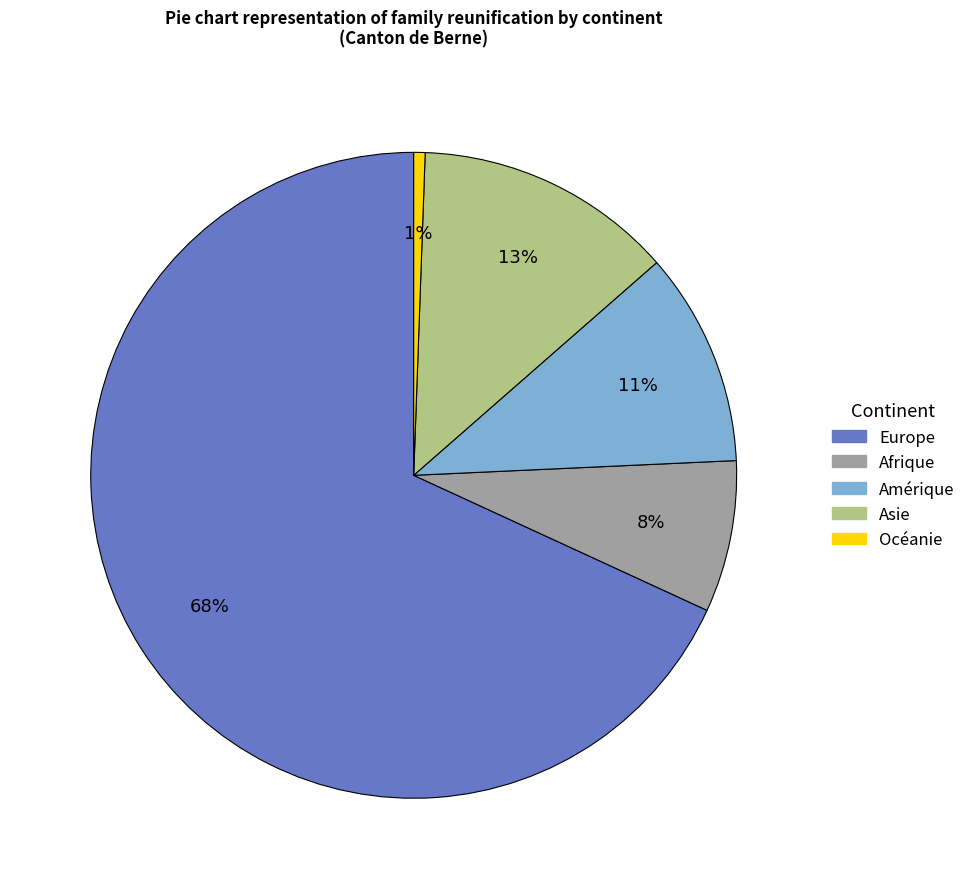

Does any single category account for the majority?

Yes